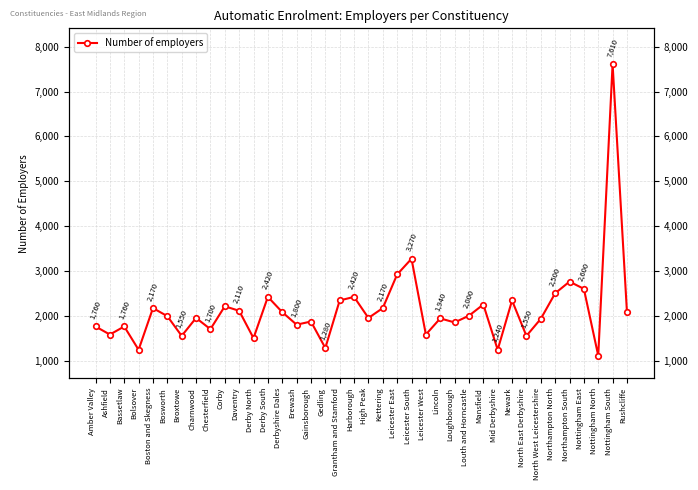

What is the difference between the second highest and second lowest values?

2030